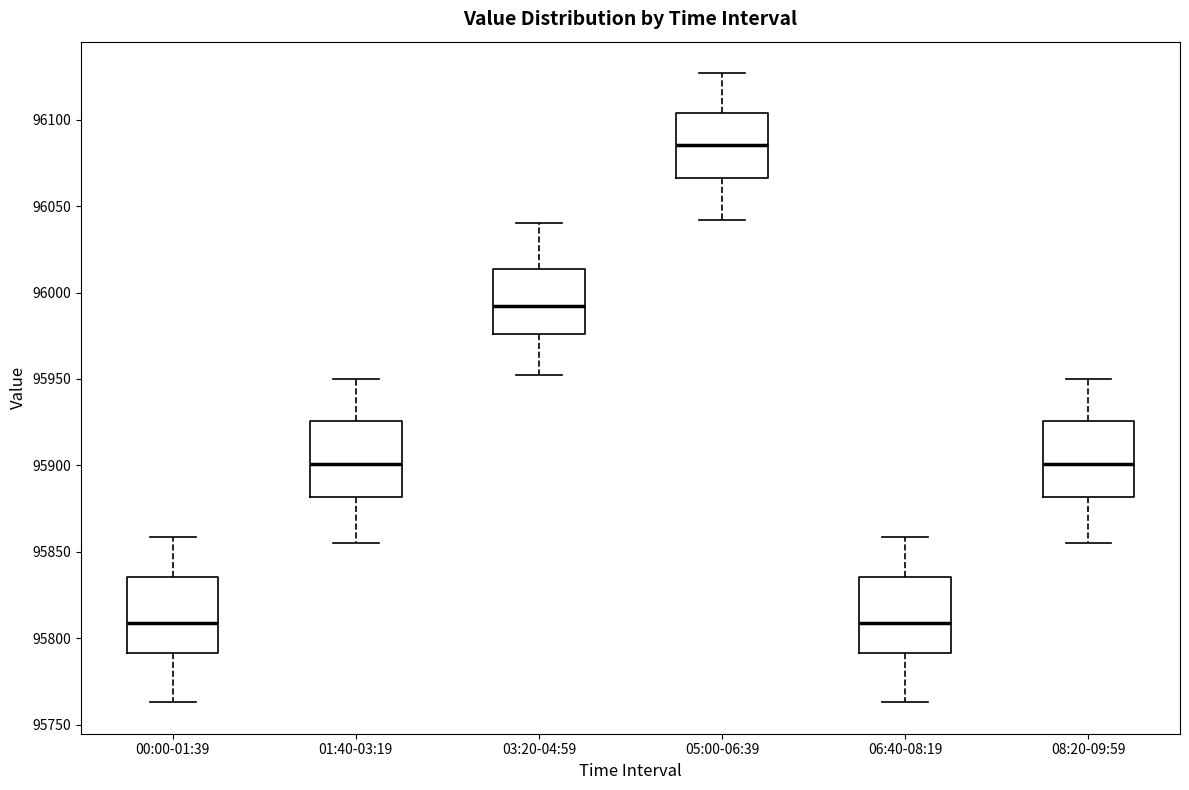

Where is the upper edge of the box for 05:00-06:39 on the y-axis? The values are not printed on the chart, so give them approximately, as read against the axis.

96105